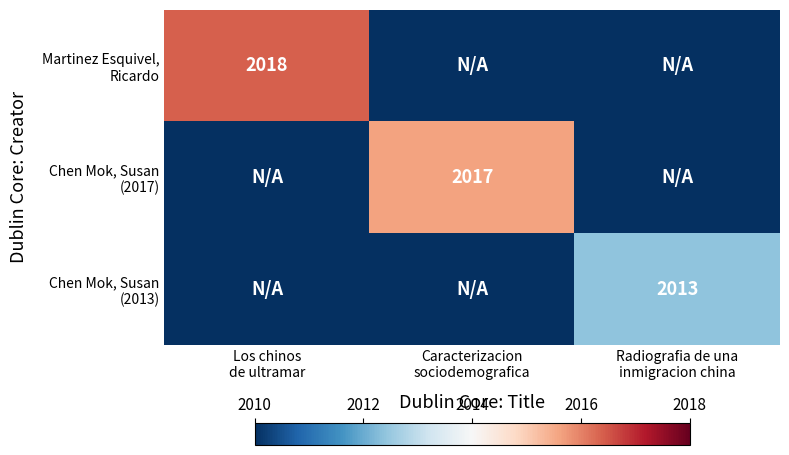

How many series are shown in this chart?

3